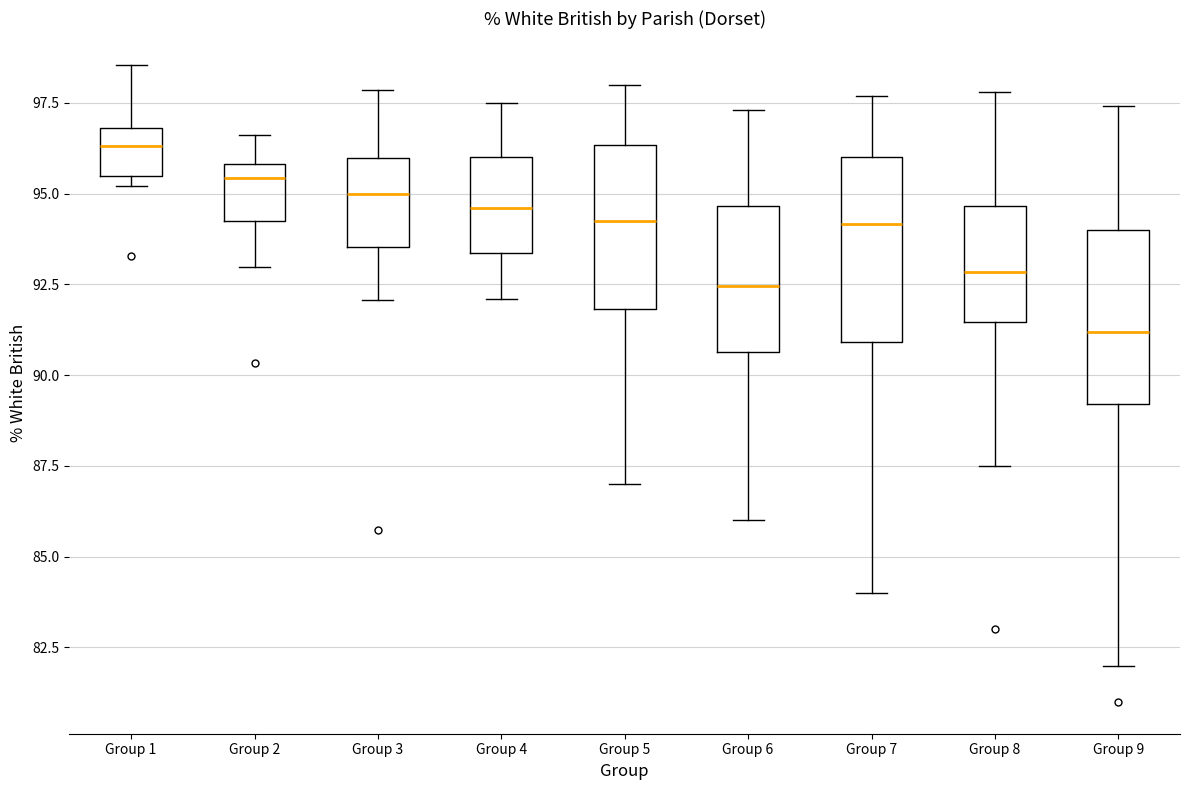

Reading left to right, read every box against the y-axis: the position of its median line, the range the box covers, and the ends of its whiskers. The values are not printed on the chart, so give them approximately, as read against the axis.

Group 1: median 96.5, box 95.5 to 97.0, whiskers 95.0 to 98.5
Group 2: median 95.5, box 94.0 to 96.0, whiskers 93.0 to 96.5
Group 3: median 95.0, box 93.5 to 96.0, whiskers 92.0 to 98.0
Group 4: median 94.5, box 93.5 to 96.0, whiskers 92.0 to 97.5
Group 5: median 94.5, box 92.0 to 96.5, whiskers 87.0 to 98.0
Group 6: median 92.5, box 90.5 to 94.5, whiskers 86.0 to 97.5
Group 7: median 94.0, box 91.0 to 96.0, whiskers 84.0 to 97.5
Group 8: median 93.0, box 91.5 to 94.5, whiskers 87.5 to 98.0
Group 9: median 91.0, box 89.0 to 94.0, whiskers 82.0 to 97.5